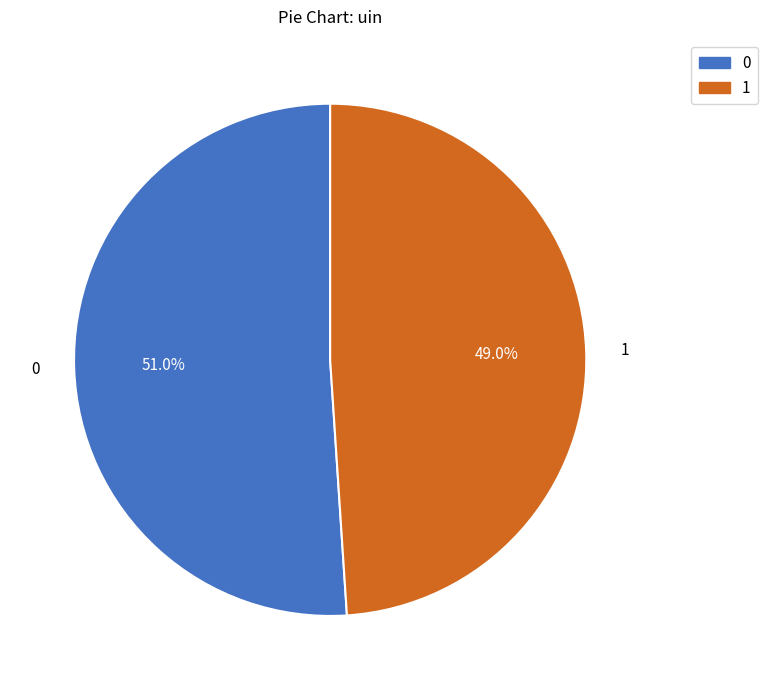

Is there any slice that represents more than half of the pie?

Yes